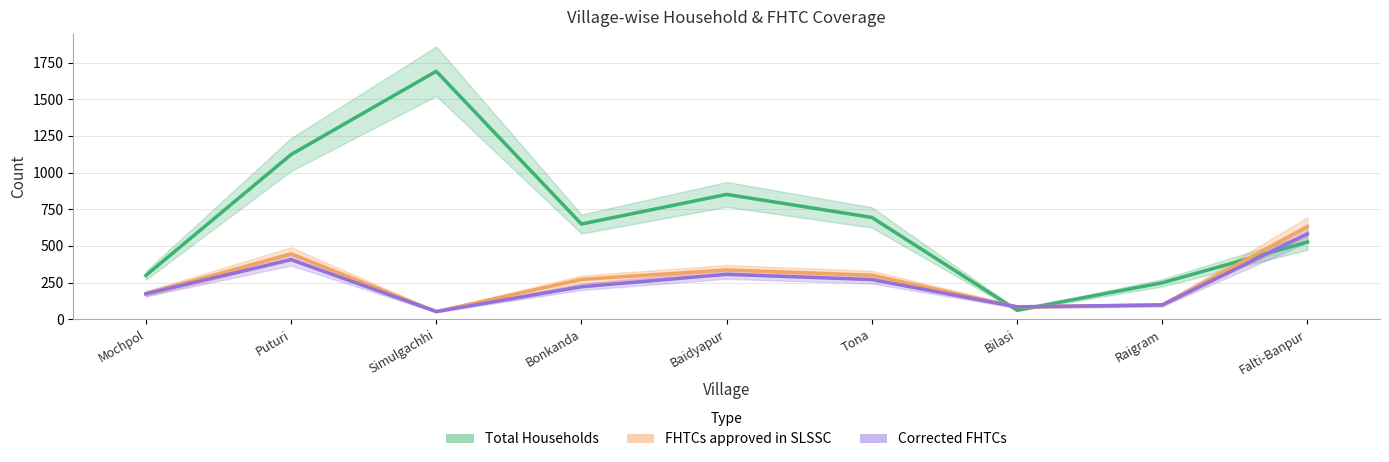

How many lines are shown in the chart?

3